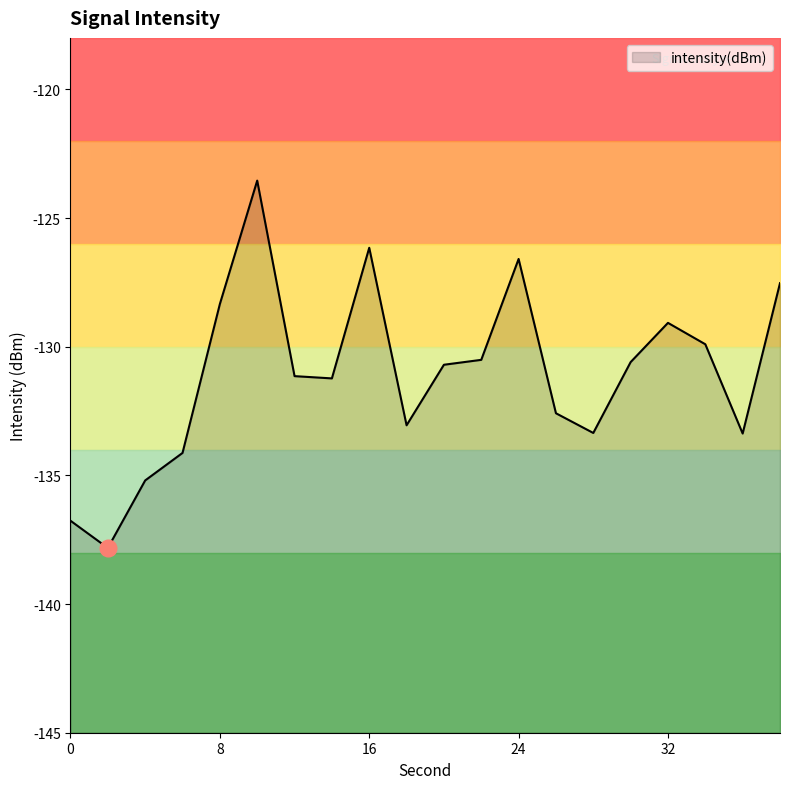

How many distinct data groups are displayed?

1